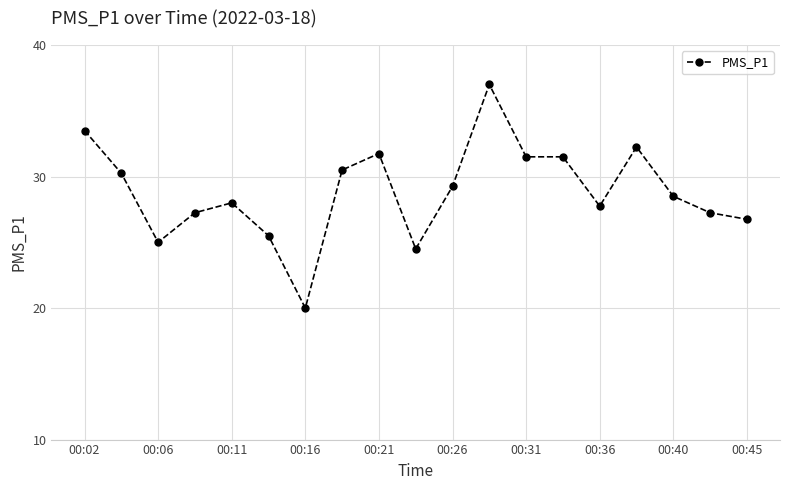

What is the average value?

28.8